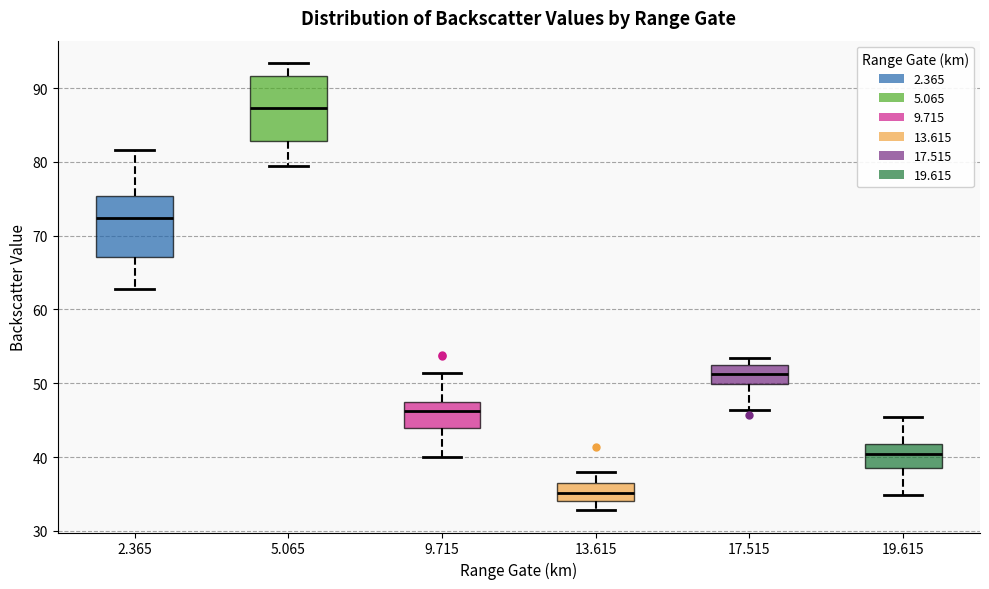

Reading left to right, transcribe this box plot: for each box, give where its median line is, the range the box spans, and where its two whiskers end, as read against the y-axis. The values are not printed on the chart, so give them approximately, as read against the axis.

2.365: median 72, box 67 to 75, whiskers 63 to 82
5.065: median 87, box 83 to 92, whiskers 79 to 93
9.715: median 46, box 44 to 47, whiskers 40 to 51
13.615: median 35, box 34 to 36, whiskers 33 to 38
17.515: median 51, box 50 to 52, whiskers 46 to 53
19.615: median 40, box 38 to 42, whiskers 35 to 45